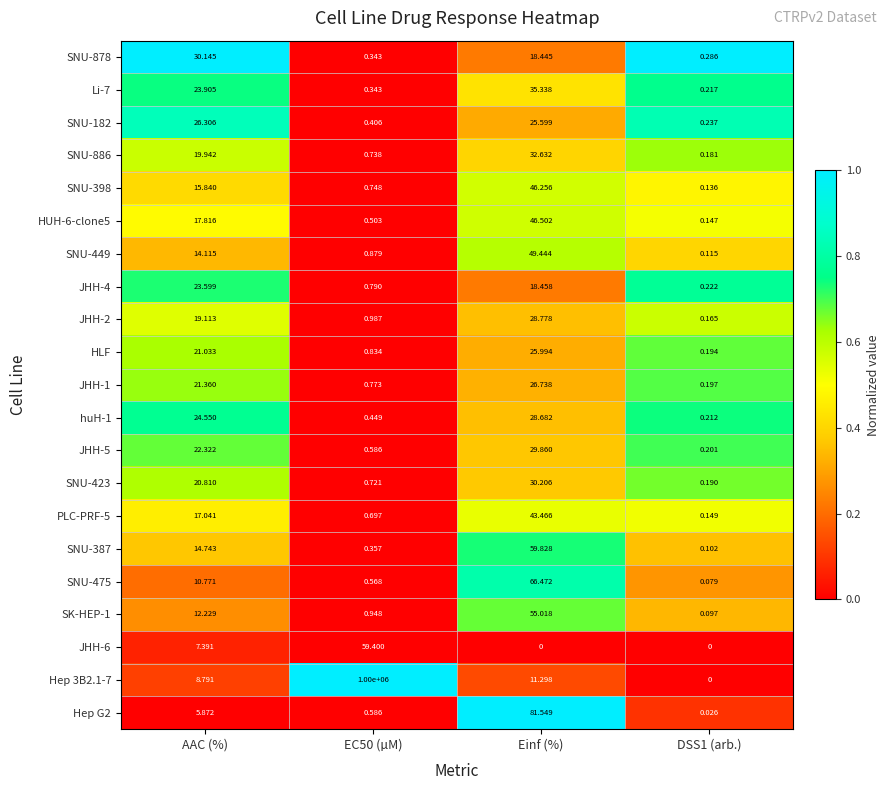

List the series in order of their peak value, highest first.

Hep 3B2.1-7, Hep G2, SNU-475, SNU-387, JHH-6, SK-HEP-1, SNU-449, HUH-6-clone5, SNU-398, PLC-PRF-5, Li-7, SNU-886, SNU-423, SNU-878, JHH-5, JHH-2, huH-1, JHH-1, SNU-182, HLF, JHH-4